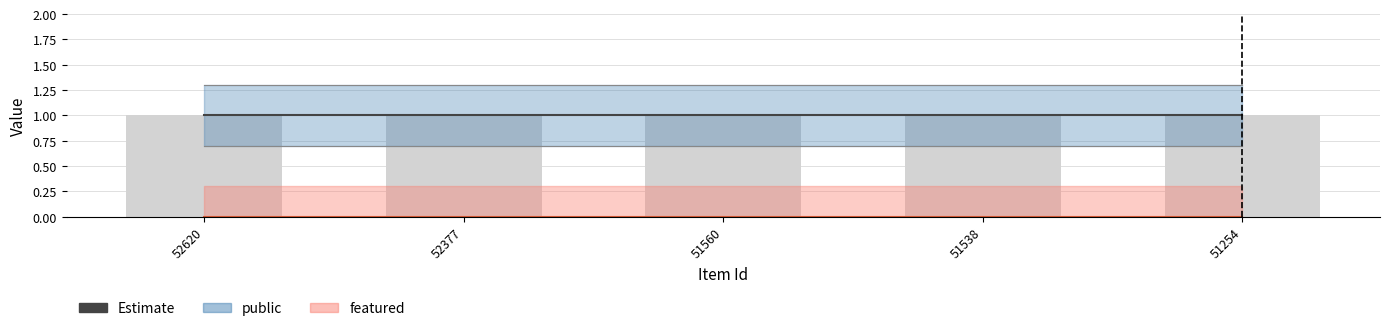

Rank the series at 52377 from highest to lowest value.

public_upper, public, public_lower, featured_upper, featured, featured_lower